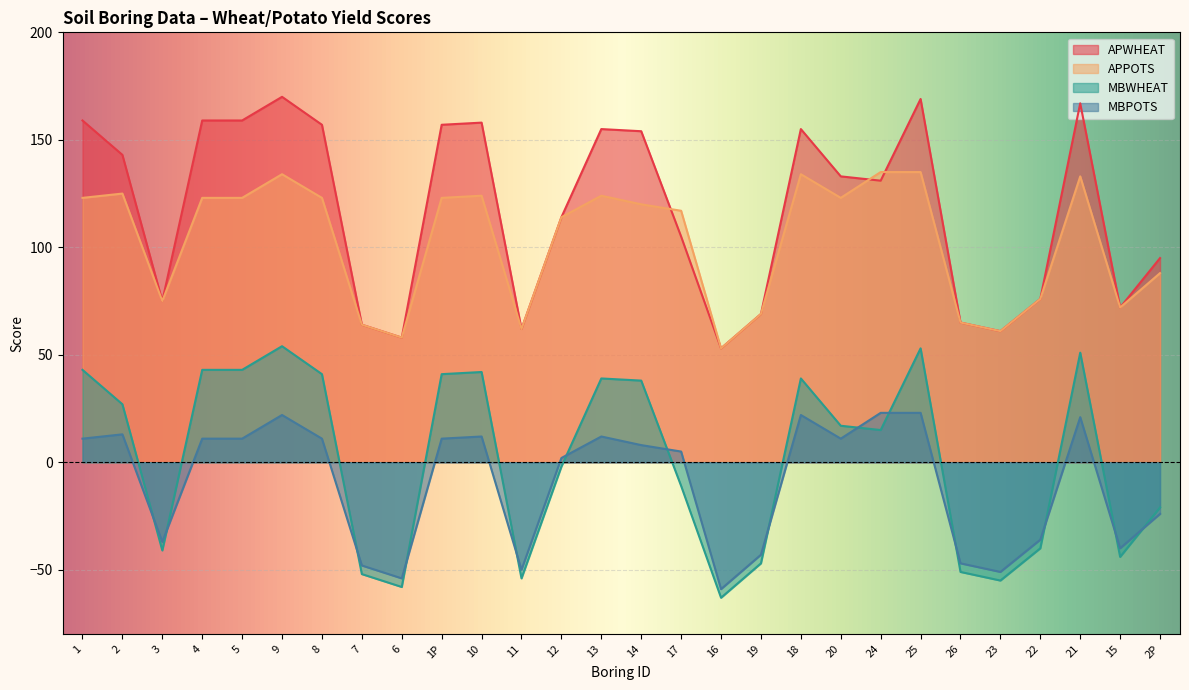

What are all the series names shown in the legend?

APWHEAT, APPOTS, MBWHEAT, MBPOTS